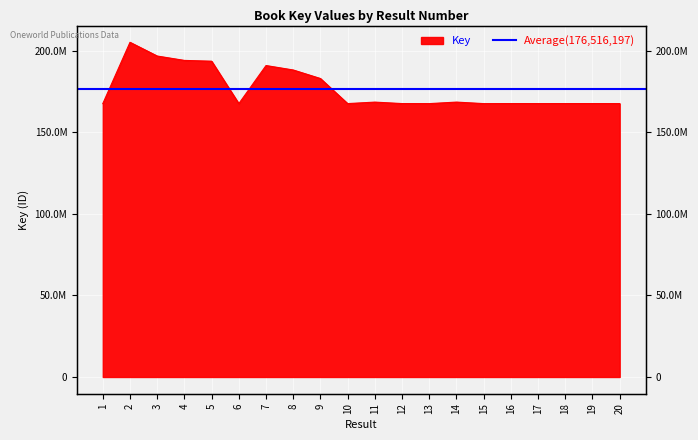

At which category does the data reach its first local peak?

2